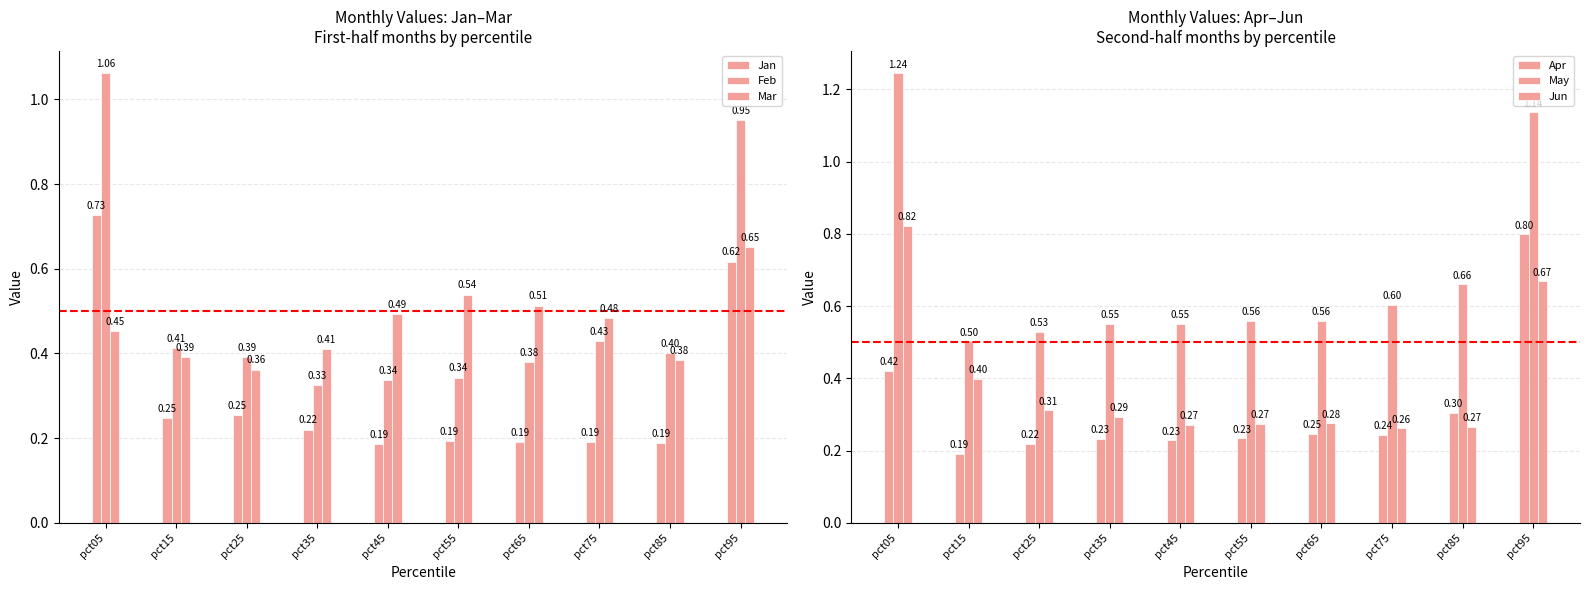

True or false: Feb has a value of 0.4 at pct15.

True